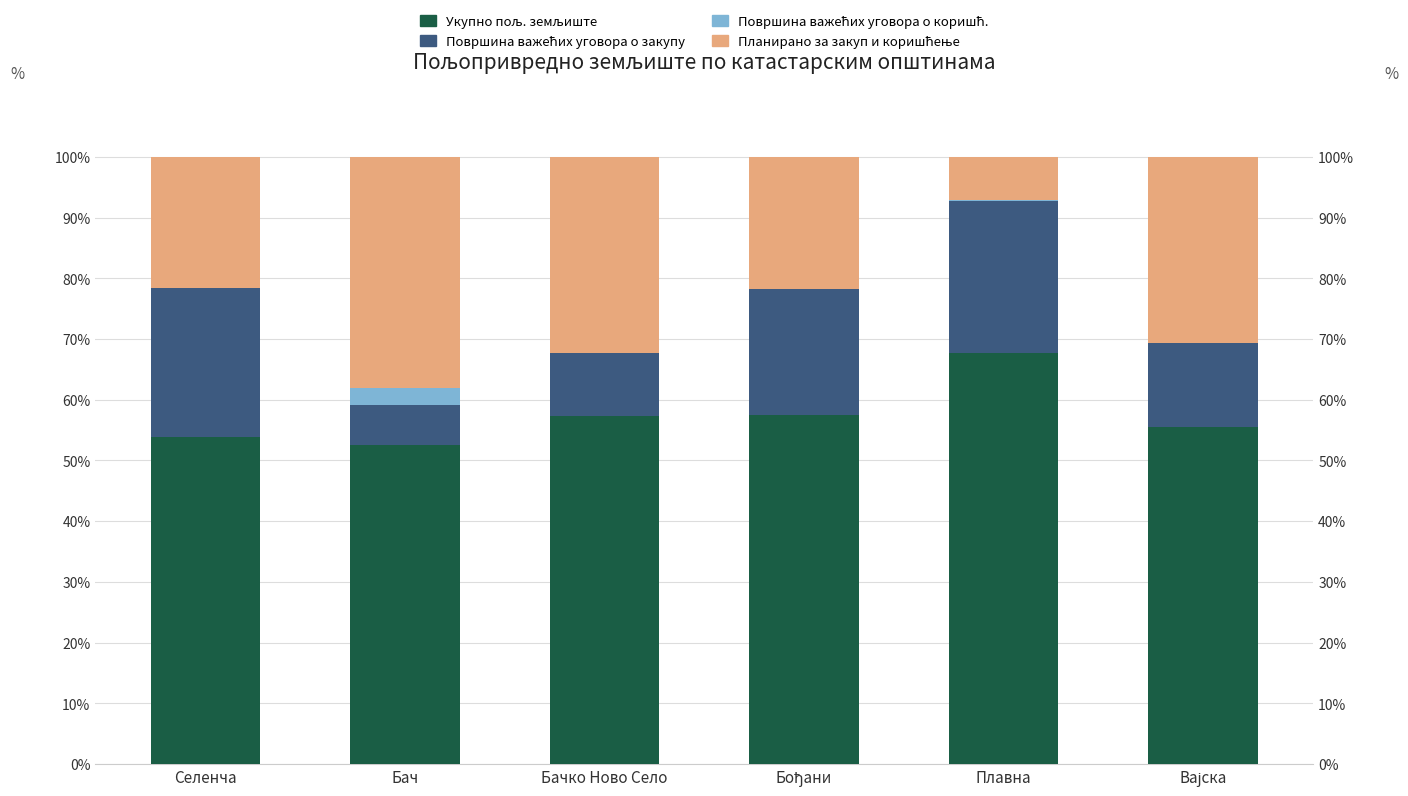

What is the label of the 5th bar from the right?

Бач